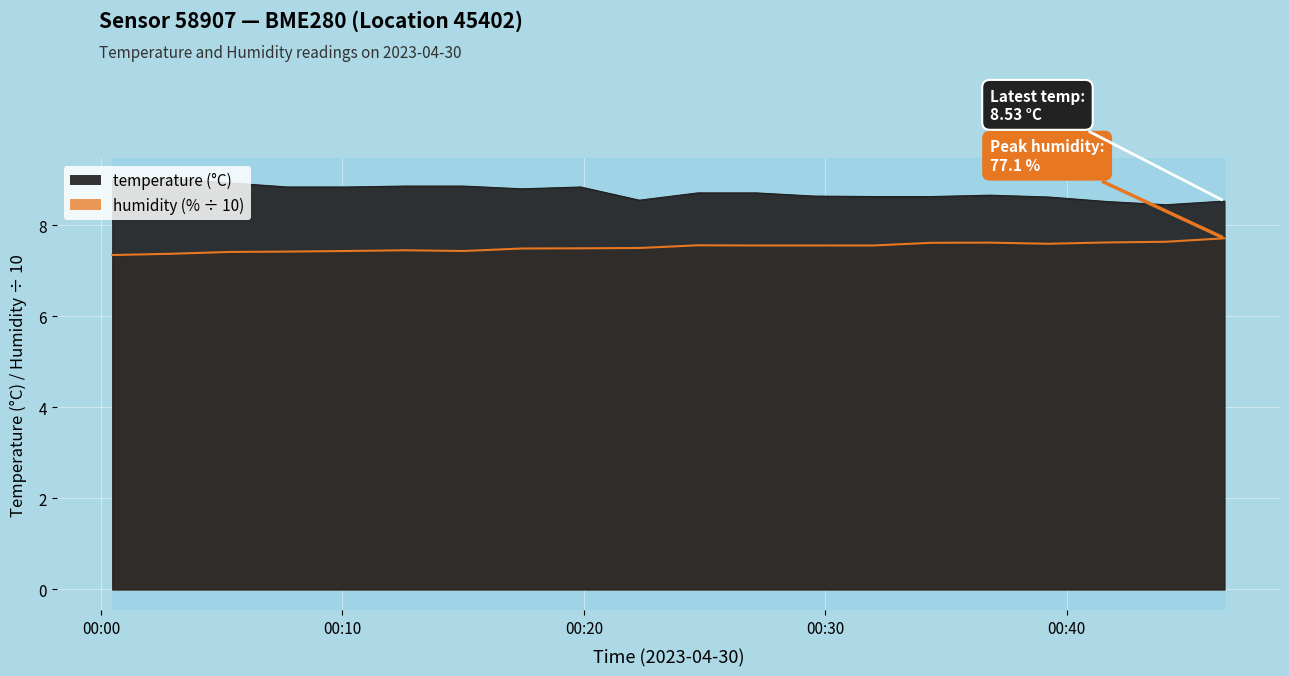

Between 00:00 and 10:00, which is larger?

00:00